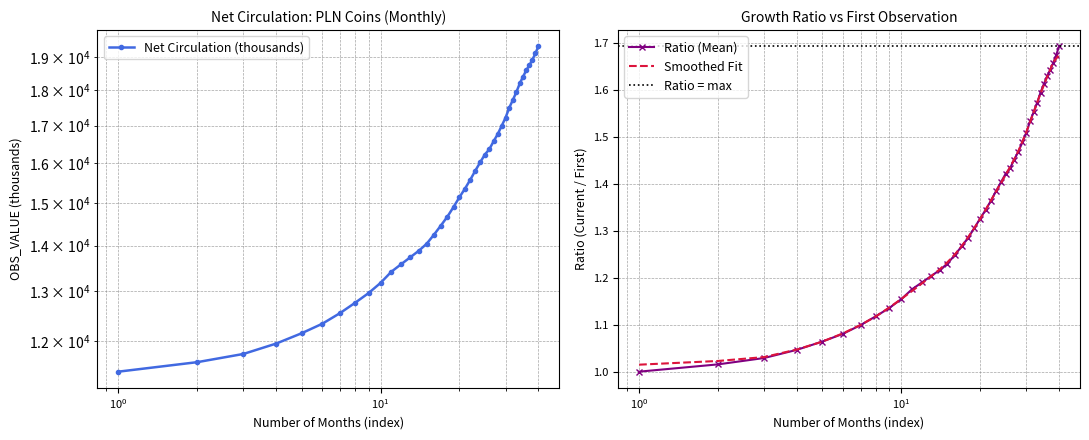

Between 2000-12 and 2003-03, which is larger?

2003-03